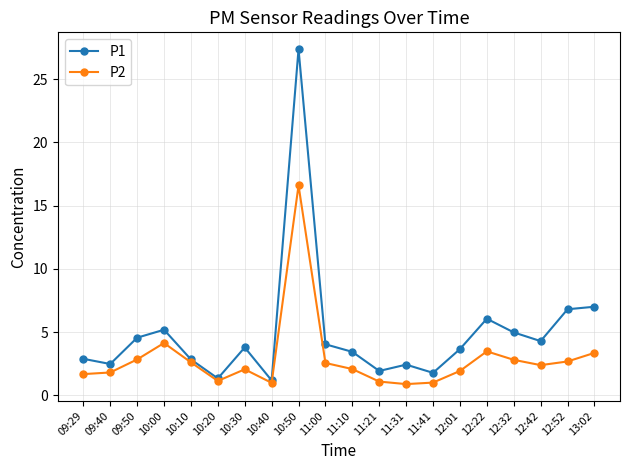

What is the difference between the maximum and minimum values in the P2 series?

15.7